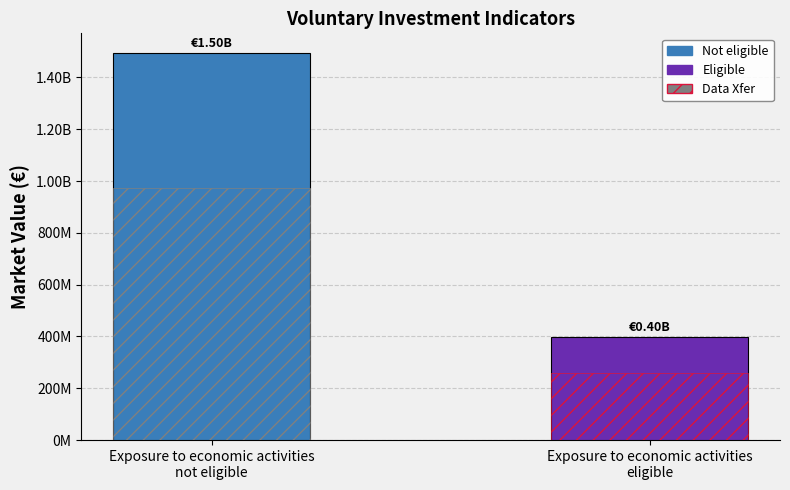

Between Exposure to economic activities
eligible and Exposure to economic activities
not eligible, which is larger?

Exposure to economic activities
not eligible